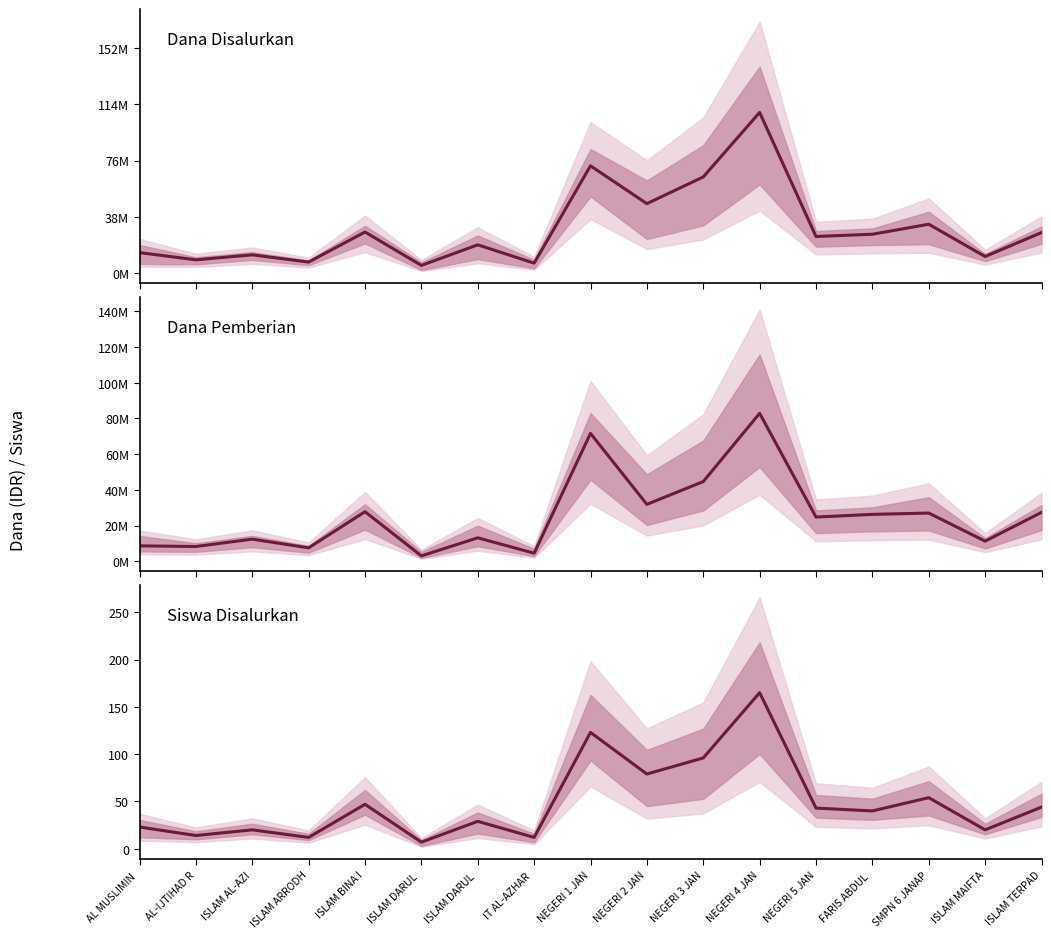

List the labels in order of Dana Pemberian value, smallest first.

ISLAM DARUL , IT AL-AZHAR , ISLAM ARRODH, AL-IJTIHAD R, AL MUSLIMIN , ISLAM MAIFTA, ISLAM AL-AZI, ISLAM DARUL , NEGERI 5 JAN, FARIS ABDUL , SMPN 6 JANAP, ISLAM TERPAD, ISLAM BINA I, NEGERI 2 JAN, NEGERI 3 JAN, NEGERI 1 JAN, NEGERI 4 JAN